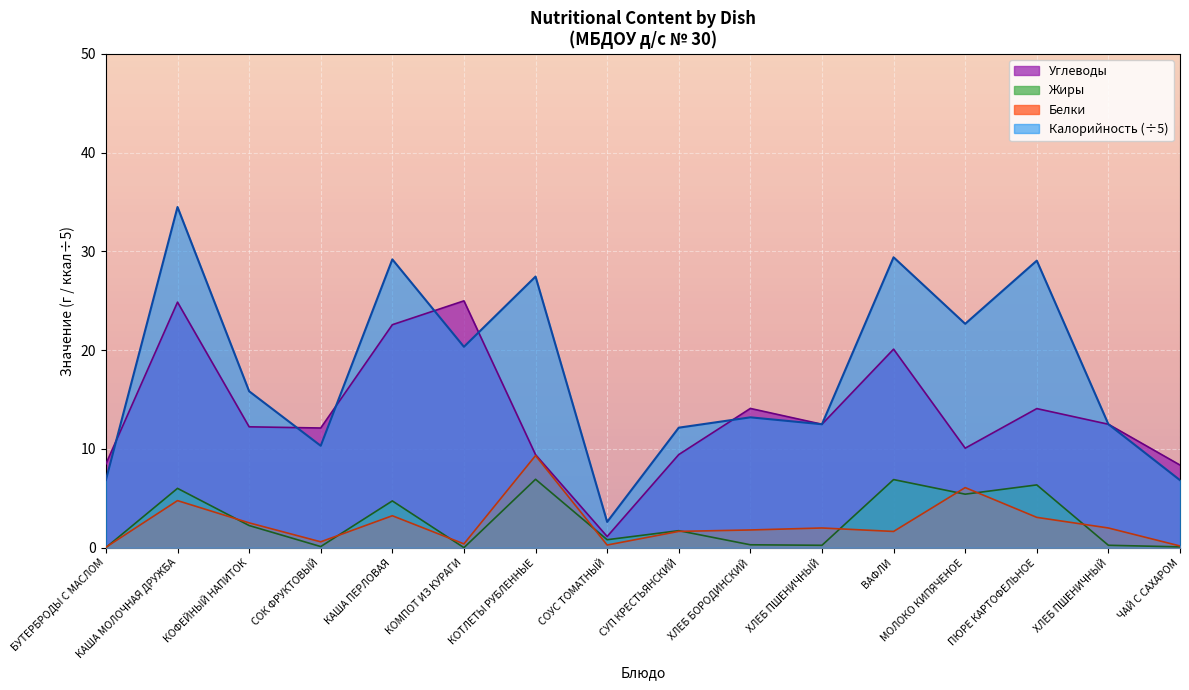

What is the difference between the Калорийность values at ХЛЕБ ПШЕНИЧНЫЙ and КАША ПЕРЛОВАЯ?

16.7